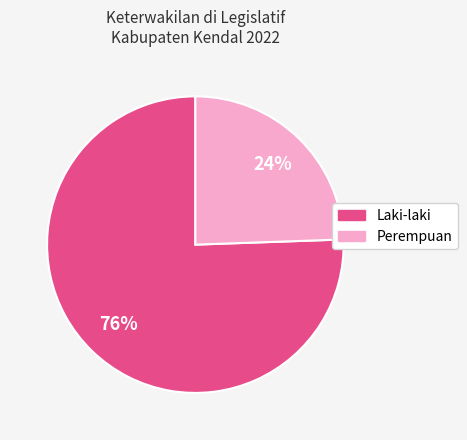

Does Laki-laki represent more than half of the total?

Yes